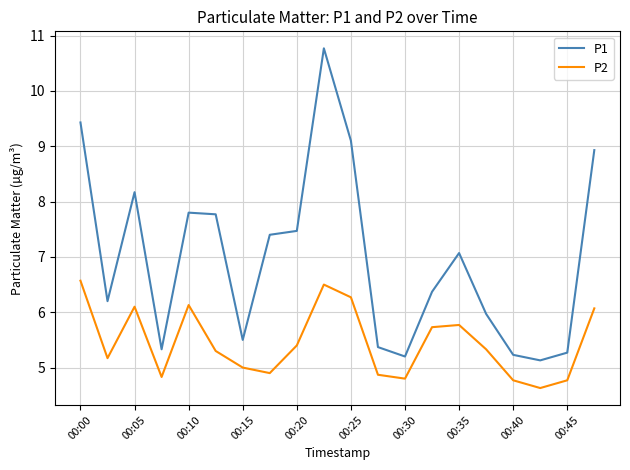

Does the chart display data point markers on the line(s)?

No